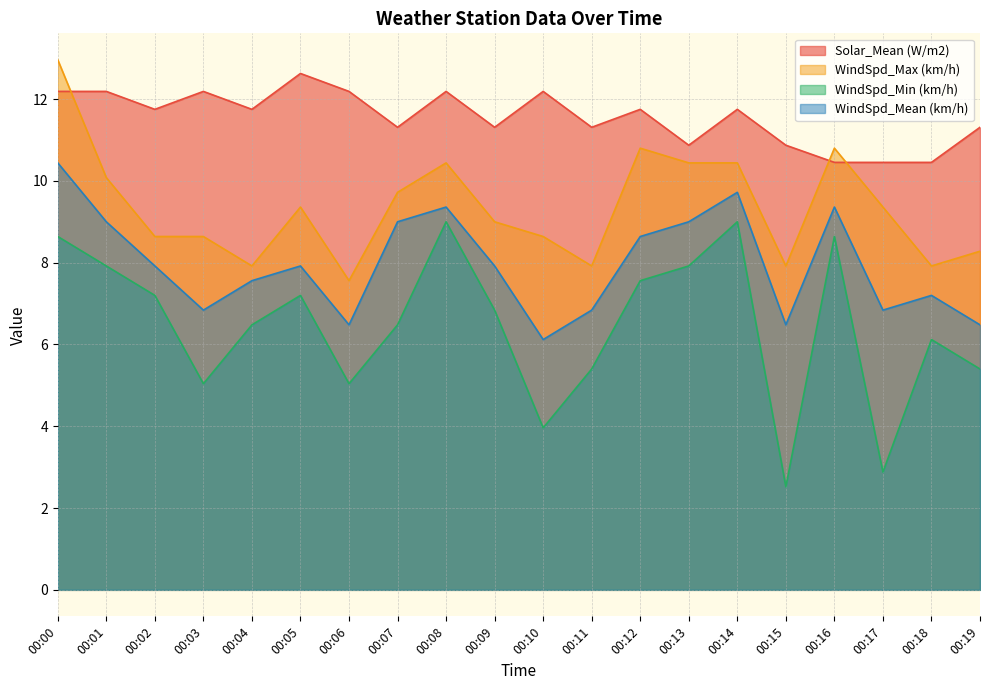

Is the value of WindSpd_Min (km/h) at 00:14 greater than the value of Solar_Mean (W/m2) at 00:09?

No